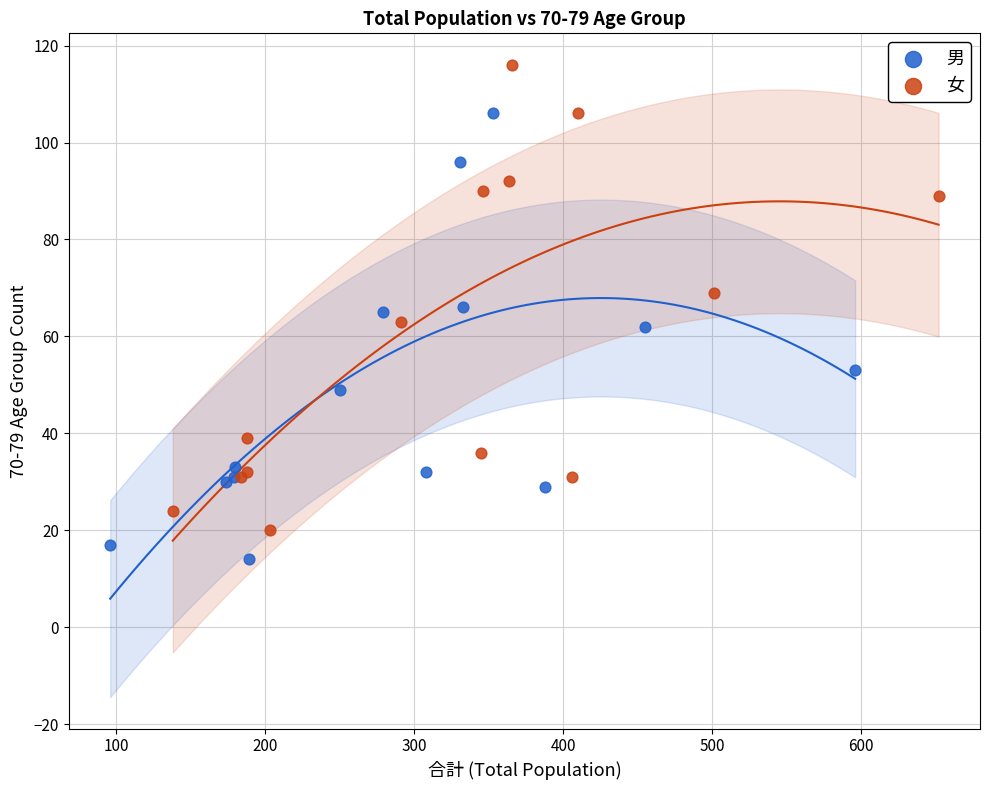

Which series has the widest spread of Y values?

女